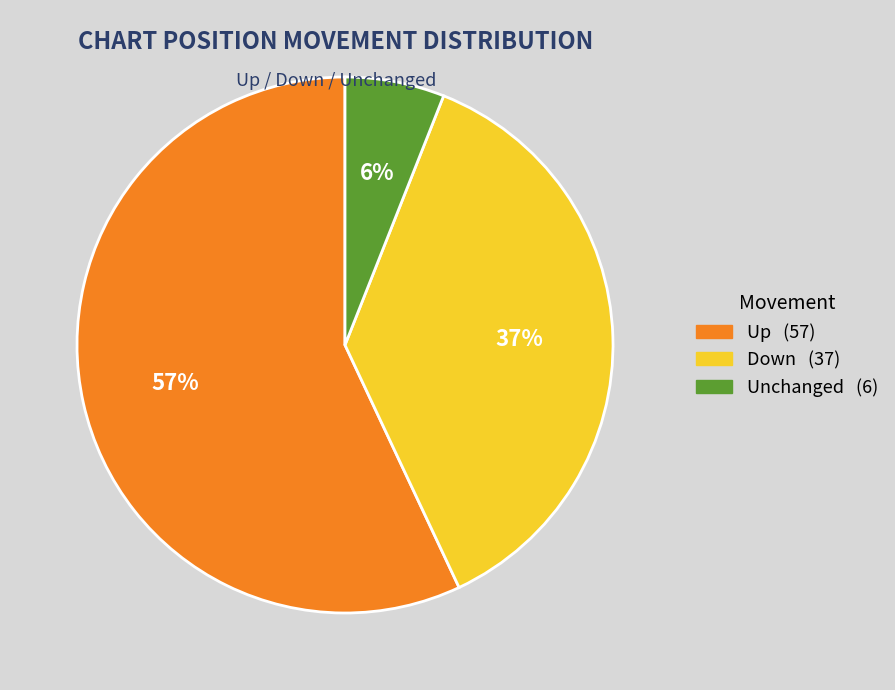

How many segments does this pie chart have?

3